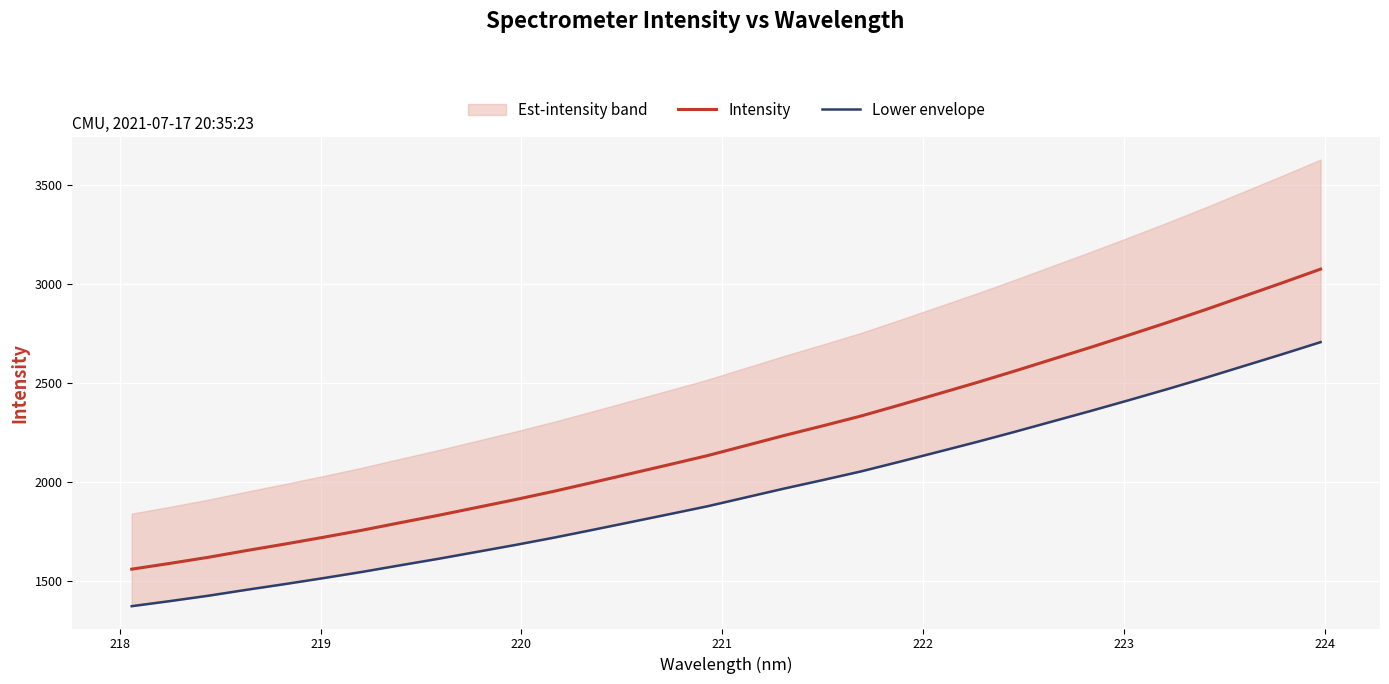

Count the number of categories in the chart.

32